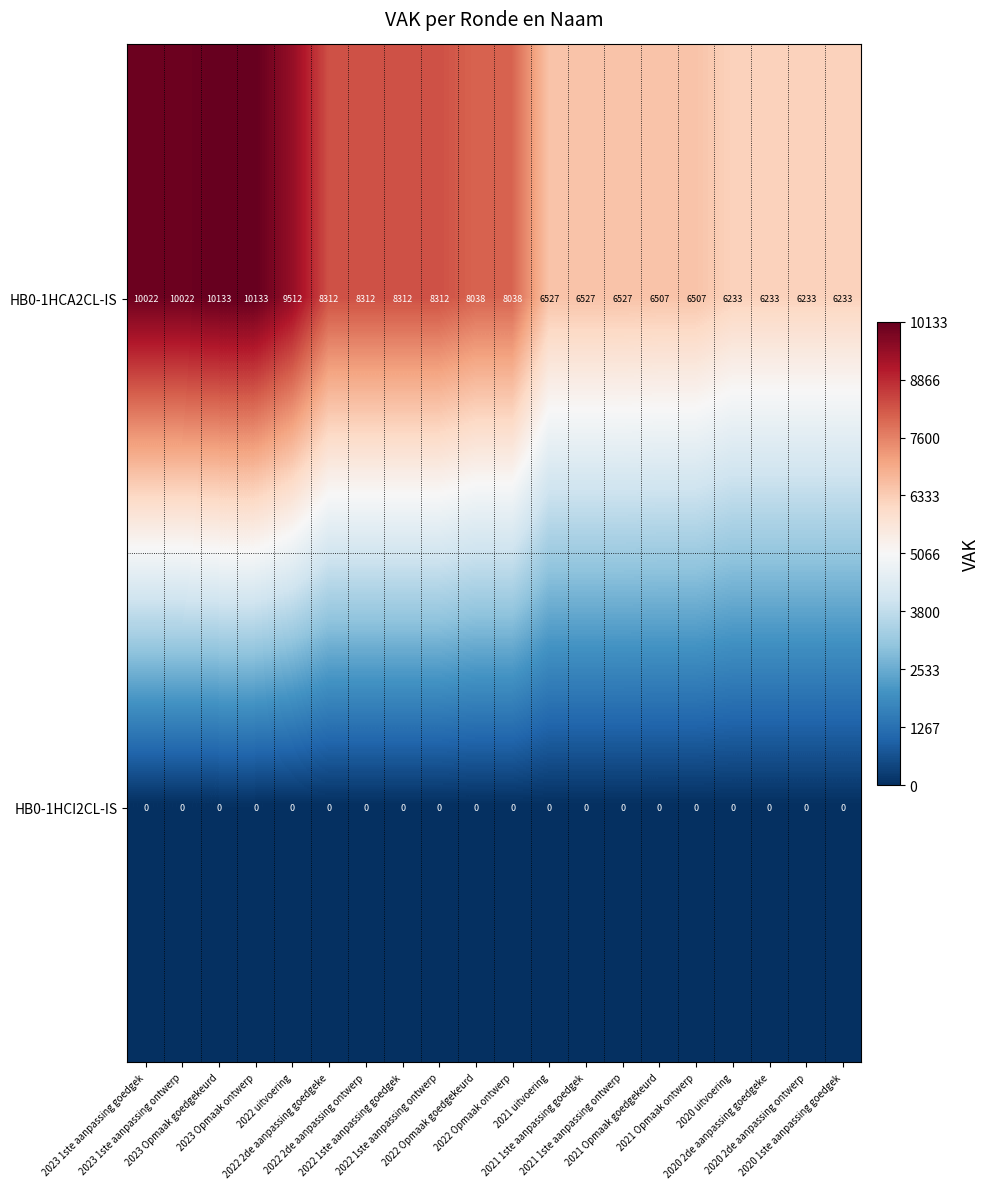

Which series has the widest spread of values?

HB0-1HCA2CL-IS